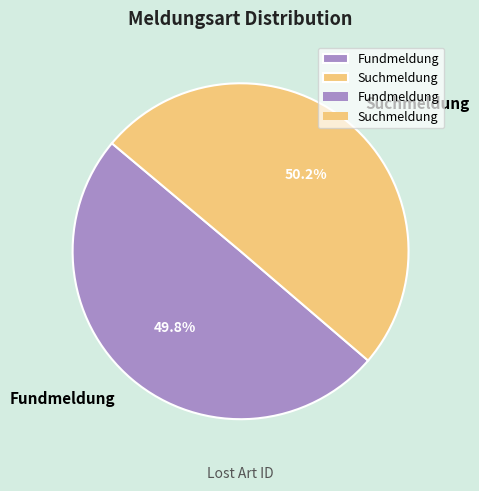

Is there a majority slice in this chart?

Yes